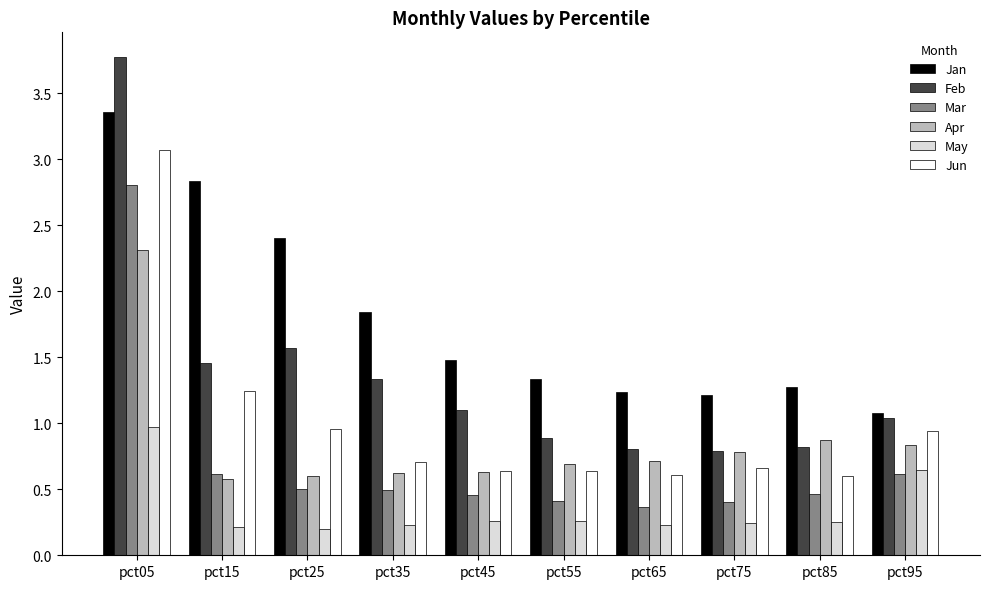

What value does the Jan series have at pct15?

2.8